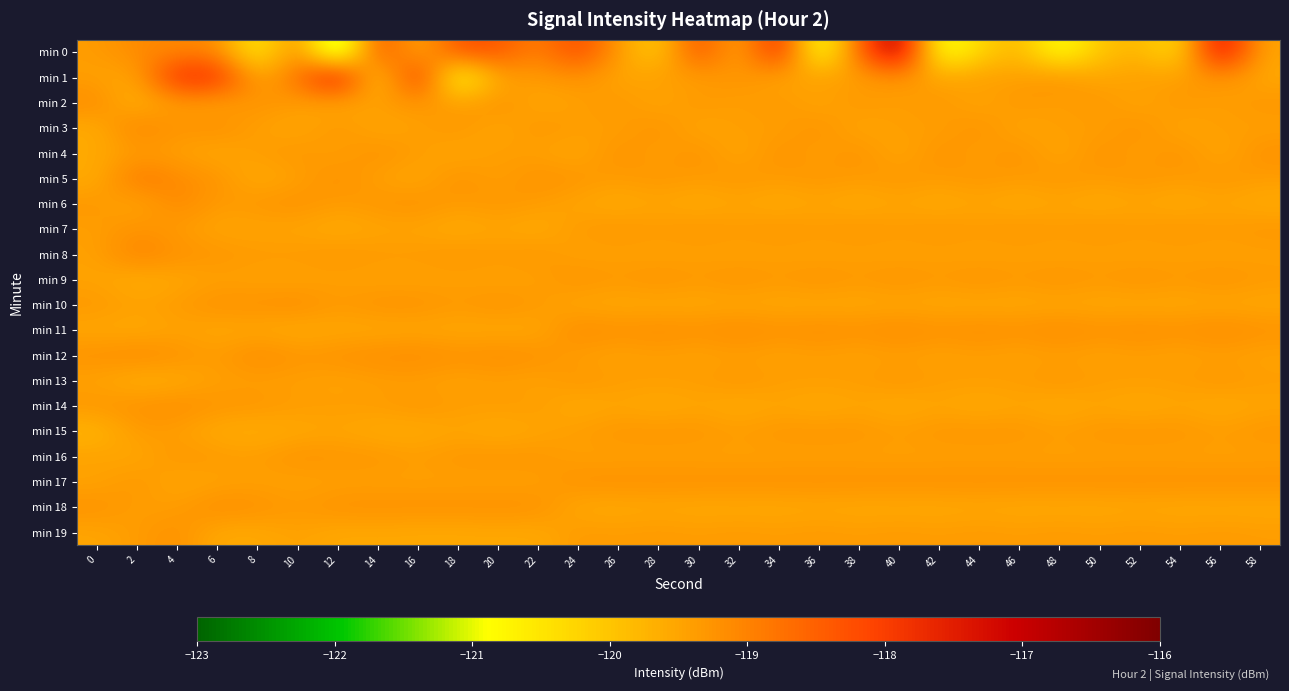

Reading left to right, extract all data points from this chart.

min 0: 0=-119.4	2=-119.1	4=-119.1	6=-119.1	8=-120.8	10=-119.0	12=-122.2	14=-118.1	16=-119.7	18=-118.2	20=-118.3	22=-119.0	24=-118.1	26=-119.3	28=-120.2	30=-118.1	32=-119.7	34=-117.5	36=-121.4	38=-118.6	40=-116.6	42=-121.2	44=-120.3	46=-119.7	48=-121.1	50=-120.0	52=-119.7	54=-120.5	56=-117.0	58=-119.5
min 1: 0=-119.4	2=-119.5	4=-117.7	6=-117.7	8=-119.6	10=-118.8	12=-117.1	14=-120.4	16=-117.6	18=-121.2	20=-119.5	22=-119.4	24=-119.2	26=-119.5	28=-119.4	30=-119.4	32=-119.2	34=-119.5	36=-119.4	38=-119.4	40=-119.2	42=-119.5	44=-119.4	46=-119.4	48=-119.2	50=-119.5	52=-119.4	54=-119.4	56=-119.2	58=-119.5
min 2: 0=-119.1	2=-119.7	4=-119.3	6=-119.5	8=-119.2	10=-119.4	12=-119.5	14=-119.4	16=-119.3	18=-119.4	20=-119.2	22=-119.5	24=-119.4	26=-119.3	28=-119.5	30=-119.3	32=-119.4	34=-119.3	36=-119.5	38=-119.3	40=-119.4	42=-119.3	44=-119.5	46=-119.3	48=-119.4	50=-119.3	52=-119.5	54=-119.3	56=-119.4	58=-119.3
min 3: 0=-119.6	2=-119.0	4=-119.3	6=-119.2	8=-119.4	10=-119.5	12=-119.3	14=-119.5	16=-119.4	18=-119.3	20=-119.5	22=-119.3	24=-119.4	26=-119.4	28=-119.2	30=-119.5	32=-119.4	34=-119.4	36=-119.2	38=-119.5	40=-119.4	42=-119.4	44=-119.2	46=-119.5	48=-119.4	50=-119.4	52=-119.2	54=-119.5	56=-119.4	58=-119.4
min 4: 0=-119.6	2=-119.4	4=-119.4	6=-119.6	8=-119.4	10=-119.3	12=-119.4	14=-119.2	16=-119.4	18=-119.5	20=-119.4	22=-119.4	24=-119.6	26=-119.2	28=-119.4	30=-119.2	32=-119.6	34=-119.2	36=-119.4	38=-119.2	40=-119.6	42=-119.2	44=-119.4	46=-119.2	48=-119.6	50=-119.2	52=-119.4	54=-119.2	56=-119.6	58=-119.2
min 5: 0=-119.6	2=-118.8	4=-119.1	6=-119.2	8=-119.6	10=-119.4	12=-119.2	14=-119.4	16=-119.6	18=-119.2	20=-119.4	22=-119.2	24=-119.3	26=-119.4	28=-119.3	30=-119.4	32=-119.3	34=-119.4	36=-119.3	38=-119.4	40=-119.3	42=-119.4	44=-119.3	46=-119.4	48=-119.3	50=-119.4	52=-119.3	54=-119.4	56=-119.3	58=-119.4
min 6: 0=-119.3	2=-119.6	4=-119.0	6=-119.4	8=-119.3	10=-119.2	12=-119.4	14=-119.3	16=-119.2	18=-119.4	20=-119.3	22=-119.4	24=-119.5	26=-119.6	28=-119.5	30=-119.6	32=-119.5	34=-119.6	36=-119.5	38=-119.6	40=-119.5	42=-119.6	44=-119.5	46=-119.6	48=-119.5	50=-119.6	52=-119.5	54=-119.6	56=-119.5	58=-119.6
min 7: 0=-119.4	2=-119.2	4=-119.4	6=-119.5	8=-119.5	10=-119.5	12=-119.6	14=-119.5	16=-119.5	18=-119.6	20=-119.5	22=-119.6	24=-119.3	26=-119.3	28=-119.3	30=-119.3	32=-119.3	34=-119.3	36=-119.3	38=-119.3	40=-119.3	42=-119.3	44=-119.3	46=-119.3	48=-119.3	50=-119.3	52=-119.3	54=-119.3	56=-119.3	58=-119.3
min 8: 0=-119.4	2=-119.0	4=-119.2	6=-119.3	8=-119.3	10=-119.3	12=-119.3	14=-119.3	16=-119.3	18=-119.3	20=-119.3	22=-119.3	24=-119.5	26=-119.4	28=-119.5	30=-119.4	32=-119.5	34=-119.4	36=-119.5	38=-119.4	40=-119.5	42=-119.4	44=-119.5	46=-119.4	48=-119.5	50=-119.4	52=-119.5	54=-119.4	56=-119.5	58=-119.4
min 9: 0=-119.5	2=-119.7	4=-119.5	6=-119.4	8=-119.5	10=-119.5	12=-119.4	14=-119.5	16=-119.5	18=-119.4	20=-119.5	22=-119.4	24=-119.2	26=-119.3	28=-119.2	30=-119.3	32=-119.2	34=-119.3	36=-119.2	38=-119.3	40=-119.2	42=-119.3	44=-119.2	46=-119.3	48=-119.2	50=-119.3	52=-119.2	54=-119.3	56=-119.2	58=-119.3
min 10: 0=-119.3	2=-119.4	4=-119.3	6=-119.2	8=-119.2	10=-119.2	12=-119.3	14=-119.2	16=-119.2	18=-119.3	20=-119.2	22=-119.3	24=-119.5	26=-119.5	28=-119.6	30=-119.5	32=-119.5	34=-119.5	36=-119.6	38=-119.5	40=-119.5	42=-119.5	44=-119.6	46=-119.5	48=-119.5	50=-119.5	52=-119.6	54=-119.5	56=-119.5	58=-119.5
min 11: 0=-119.5	2=-119.6	4=-119.5	6=-119.5	8=-119.5	10=-119.6	12=-119.5	14=-119.6	16=-119.5	18=-119.5	20=-119.6	22=-119.5	24=-119.1	26=-119.2	28=-119.2	30=-119.2	32=-119.1	34=-119.2	36=-119.2	38=-119.2	40=-119.1	42=-119.2	44=-119.2	46=-119.2	48=-119.1	50=-119.2	52=-119.2	54=-119.2	56=-119.1	58=-119.2
min 12: 0=-119.2	2=-119.1	4=-119.2	6=-119.4	8=-119.1	10=-119.3	12=-119.2	14=-119.2	16=-119.1	18=-119.2	20=-119.2	22=-119.2	24=-119.4	26=-119.5	28=-119.4	30=-119.5	32=-119.4	34=-119.5	36=-119.4	38=-119.5	40=-119.4	42=-119.5	44=-119.4	46=-119.5	48=-119.4	50=-119.5	52=-119.4	54=-119.5	56=-119.4	58=-119.5
min 13: 0=-119.5	2=-119.7	4=-119.6	6=-119.4	8=-119.4	10=-119.4	12=-119.5	14=-119.4	16=-119.4	18=-119.5	20=-119.4	22=-119.5	24=-119.3	26=-119.4	28=-119.4	30=-119.4	32=-119.3	34=-119.4	36=-119.4	38=-119.4	40=-119.3	42=-119.4	44=-119.4	46=-119.4	48=-119.3	50=-119.4	52=-119.4	54=-119.4	56=-119.3	58=-119.4
min 14: 0=-119.3	2=-119.2	4=-119.2	6=-119.3	8=-119.3	10=-119.4	12=-119.4	14=-119.4	16=-119.3	18=-119.4	20=-119.4	22=-119.4	24=-119.6	26=-119.5	28=-119.6	30=-119.5	32=-119.6	34=-119.5	36=-119.6	38=-119.5	40=-119.6	42=-119.5	44=-119.6	46=-119.5	48=-119.6	50=-119.5	52=-119.6	54=-119.5	56=-119.6	58=-119.5
min 15: 0=-119.8	2=-119.3	4=-119.4	6=-119.6	8=-119.7	10=-119.6	12=-119.5	14=-119.6	16=-119.6	18=-119.5	20=-119.6	22=-119.5	24=-119.4	26=-119.3	28=-119.3	30=-119.3	32=-119.4	34=-119.3	36=-119.3	38=-119.3	40=-119.4	42=-119.3	44=-119.3	46=-119.3	48=-119.4	50=-119.3	52=-119.3	54=-119.3	56=-119.4	58=-119.3
min 16: 0=-119.4	2=-119.5	4=-119.3	6=-119.3	8=-119.4	10=-119.2	12=-119.3	14=-119.3	16=-119.4	18=-119.3	20=-119.3	22=-119.3	24=-119.4	26=-119.4	28=-119.4	30=-119.4	32=-119.4	34=-119.4	36=-119.4	38=-119.4	40=-119.4	42=-119.4	44=-119.4	46=-119.4	48=-119.4	50=-119.4	52=-119.4	54=-119.4	56=-119.4	58=-119.4
min 17: 0=-119.5	2=-119.3	4=-119.5	6=-119.5	8=-119.4	10=-119.5	12=-119.4	14=-119.4	16=-119.4	18=-119.4	20=-119.4	22=-119.4	24=-119.2	26=-119.2	28=-119.2	30=-119.2	32=-119.2	34=-119.2	36=-119.2	38=-119.2	40=-119.2	42=-119.2	44=-119.2	46=-119.2	48=-119.2	50=-119.2	52=-119.2	54=-119.2	56=-119.2	58=-119.2
min 18: 0=-119.2	2=-119.4	4=-119.4	6=-119.2	8=-119.2	10=-119.3	12=-119.2	14=-119.2	16=-119.2	18=-119.2	20=-119.2	22=-119.2	24=-119.6	26=-119.6	28=-119.5	30=-119.6	32=-119.6	34=-119.6	36=-119.5	38=-119.6	40=-119.6	42=-119.6	44=-119.5	46=-119.6	48=-119.6	50=-119.6	52=-119.5	54=-119.6	56=-119.6	58=-119.6
min 19: 0=-119.5	2=-119.4	4=-119.2	6=-119.6	8=-119.6	10=-119.4	12=-119.6	14=-119.5	16=-119.6	18=-119.6	20=-119.5	22=-119.6	24=-119.3	26=-119.4	28=-119.3	30=-119.4	32=-119.3	34=-119.4	36=-119.3	38=-119.4	40=-119.3	42=-119.4	44=-119.3	46=-119.4	48=-119.3	50=-119.4	52=-119.3	54=-119.4	56=-119.3	58=-119.4